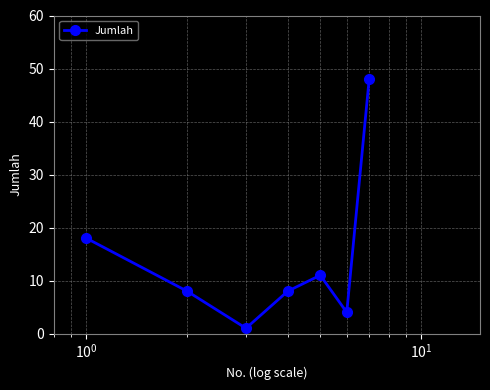

How many interior local peaks (higher than both neighbors) does the data have?

1